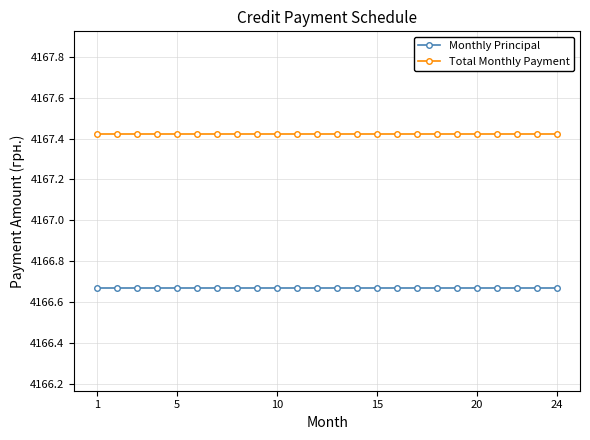

Which series has the largest total across all categories?

Total Monthly Payment